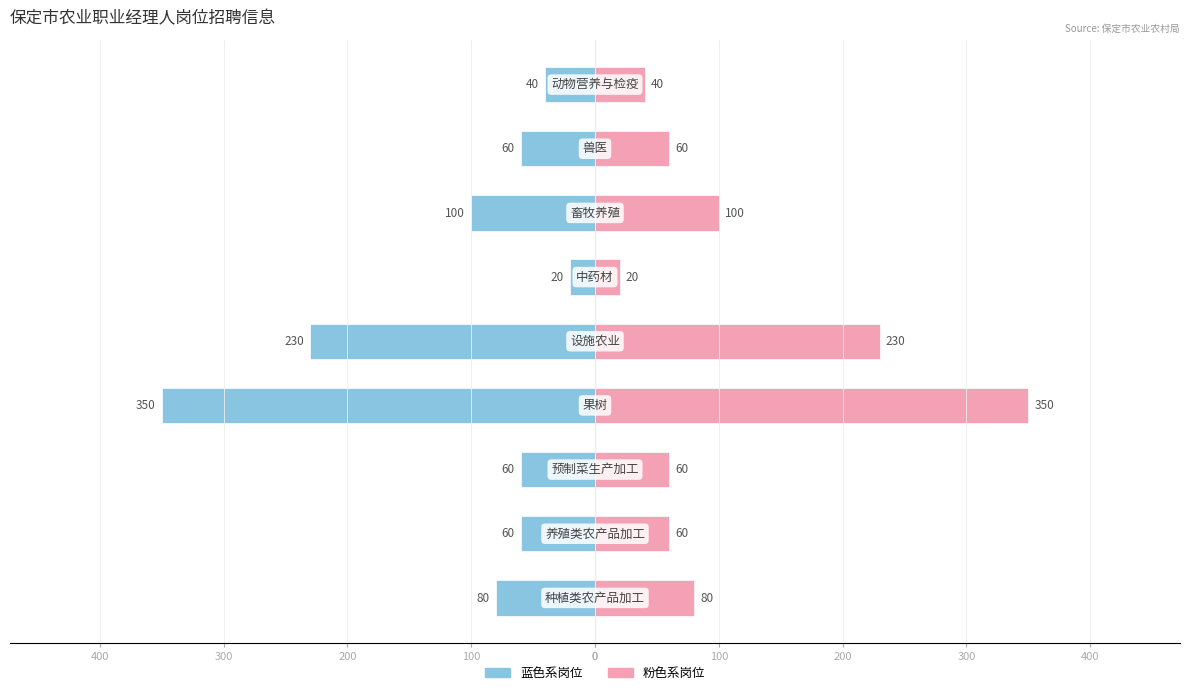

How many categories are shown in the chart?

9